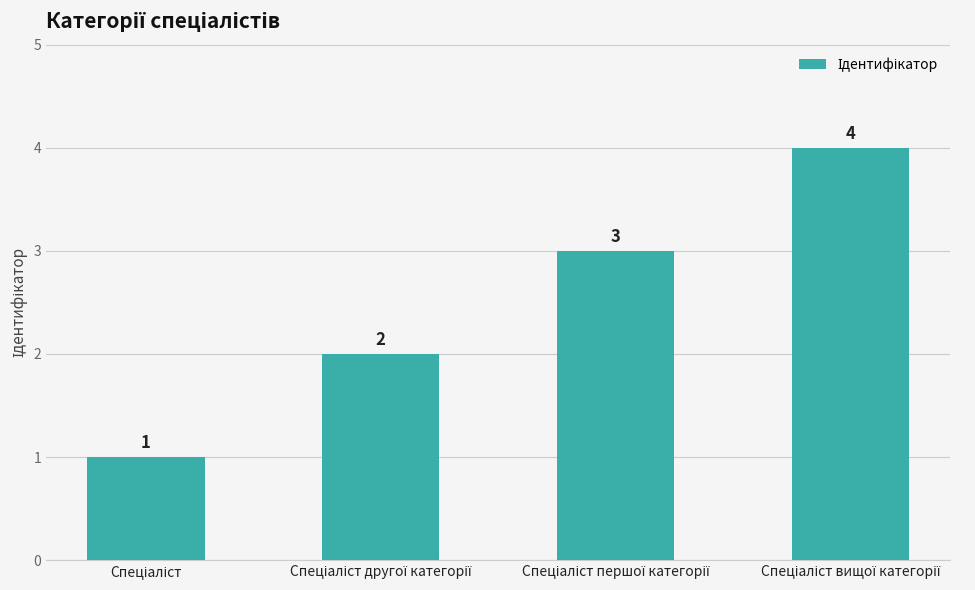

What is the value of the 1st bar from the left?

1